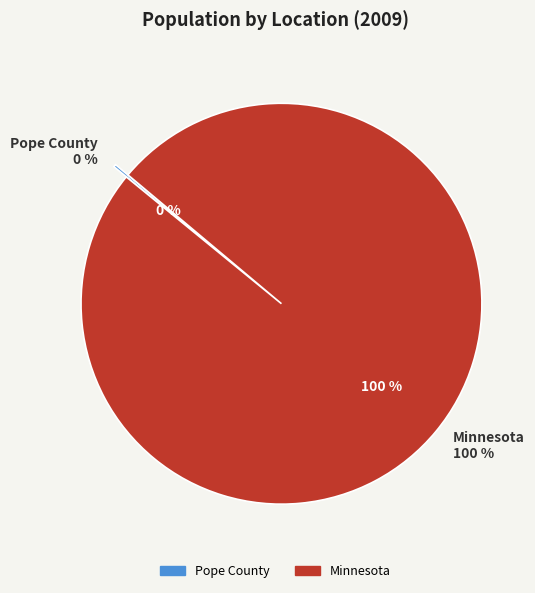

Rank the categories by value from highest to lowest.

Minnesota, Pope County